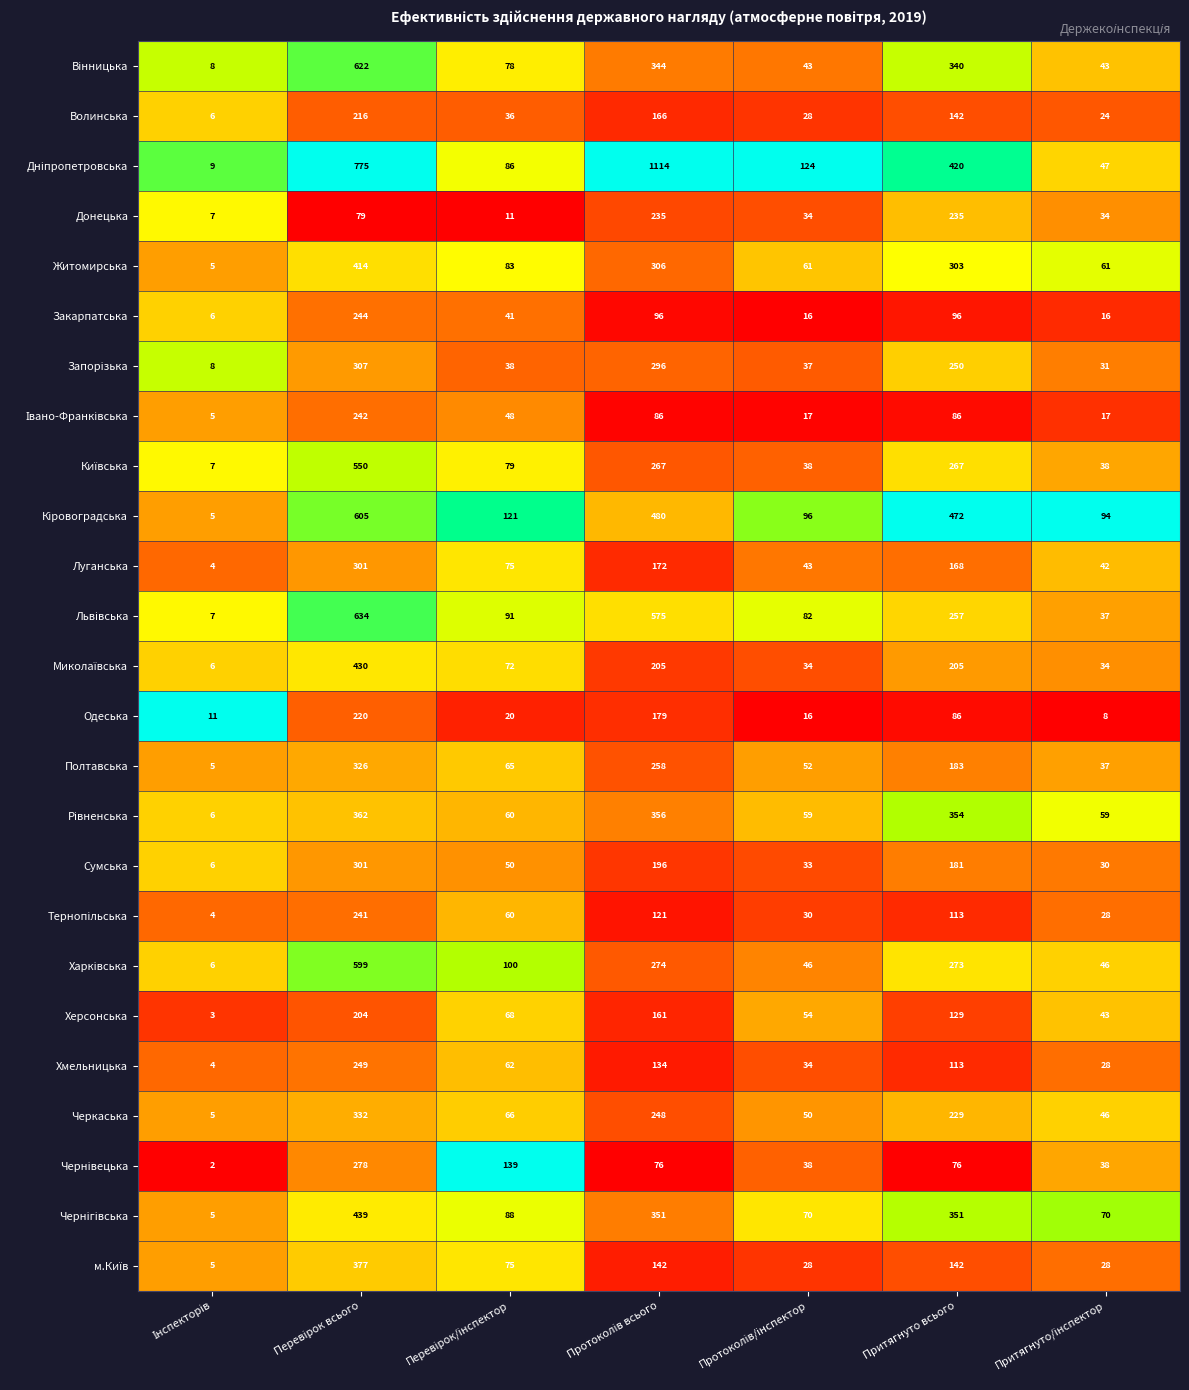

What is the difference between the second highest and minimum values in the Житомирська series?

301